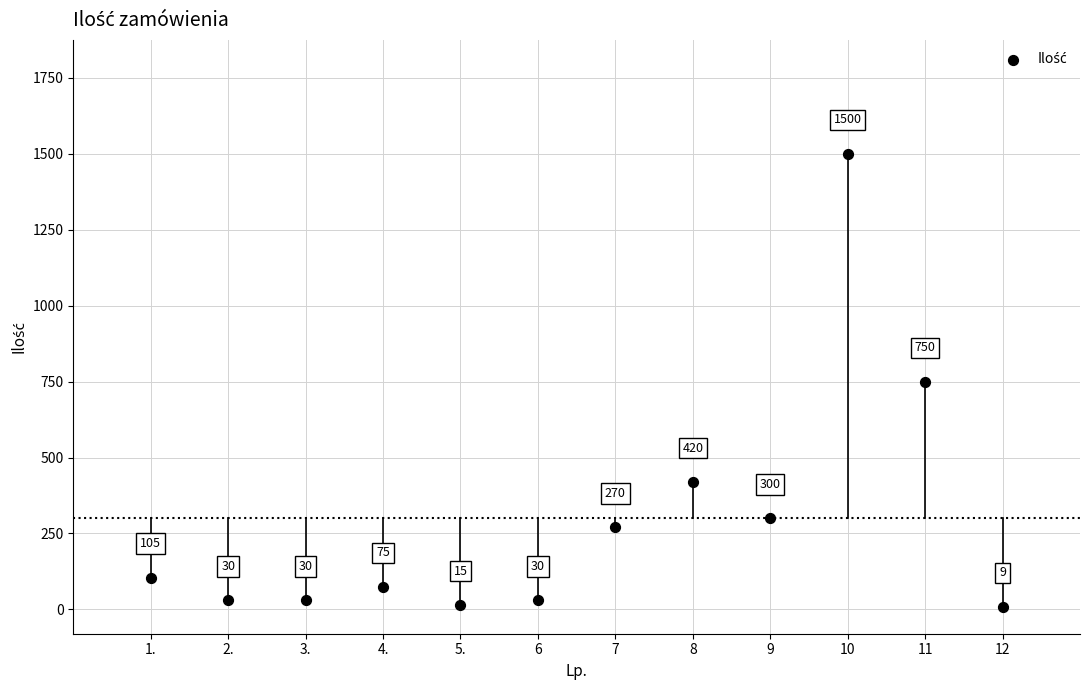

What is the range of X values (max minus min)?

11